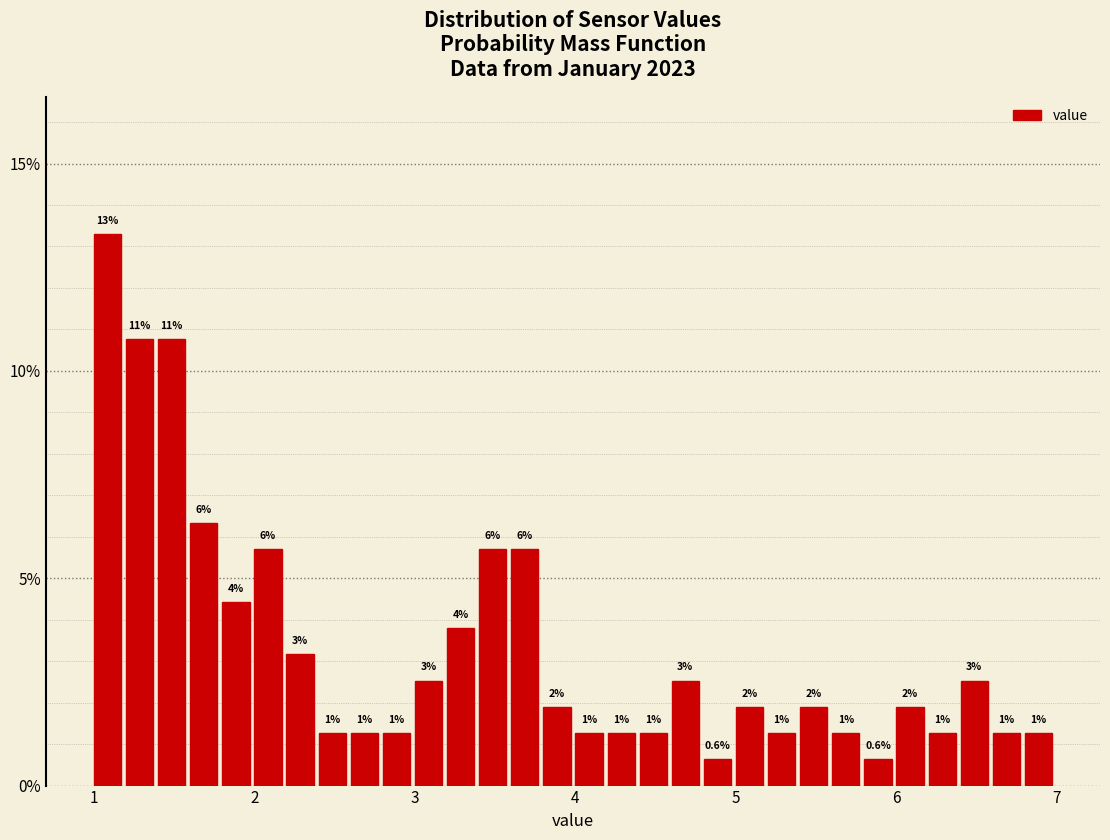

Read against the x-axis, roughly where is the centre of the tallest bar?

1.1